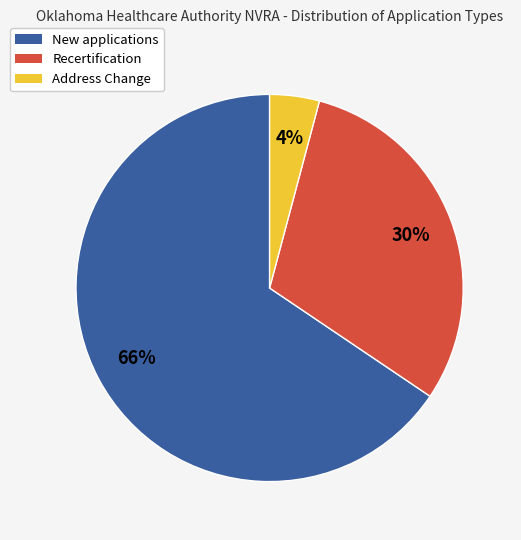

Is it true that New applications is 16% of the pie?

False